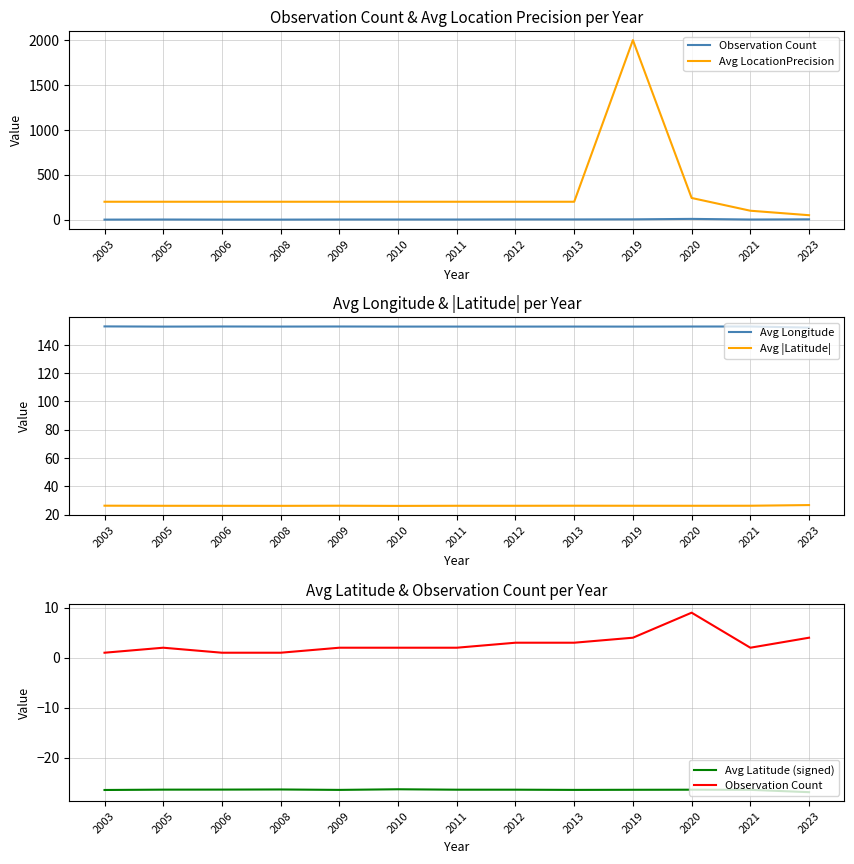

What is the difference between the Avg LocationPrecision values at 2019 and 2005?

1800.0